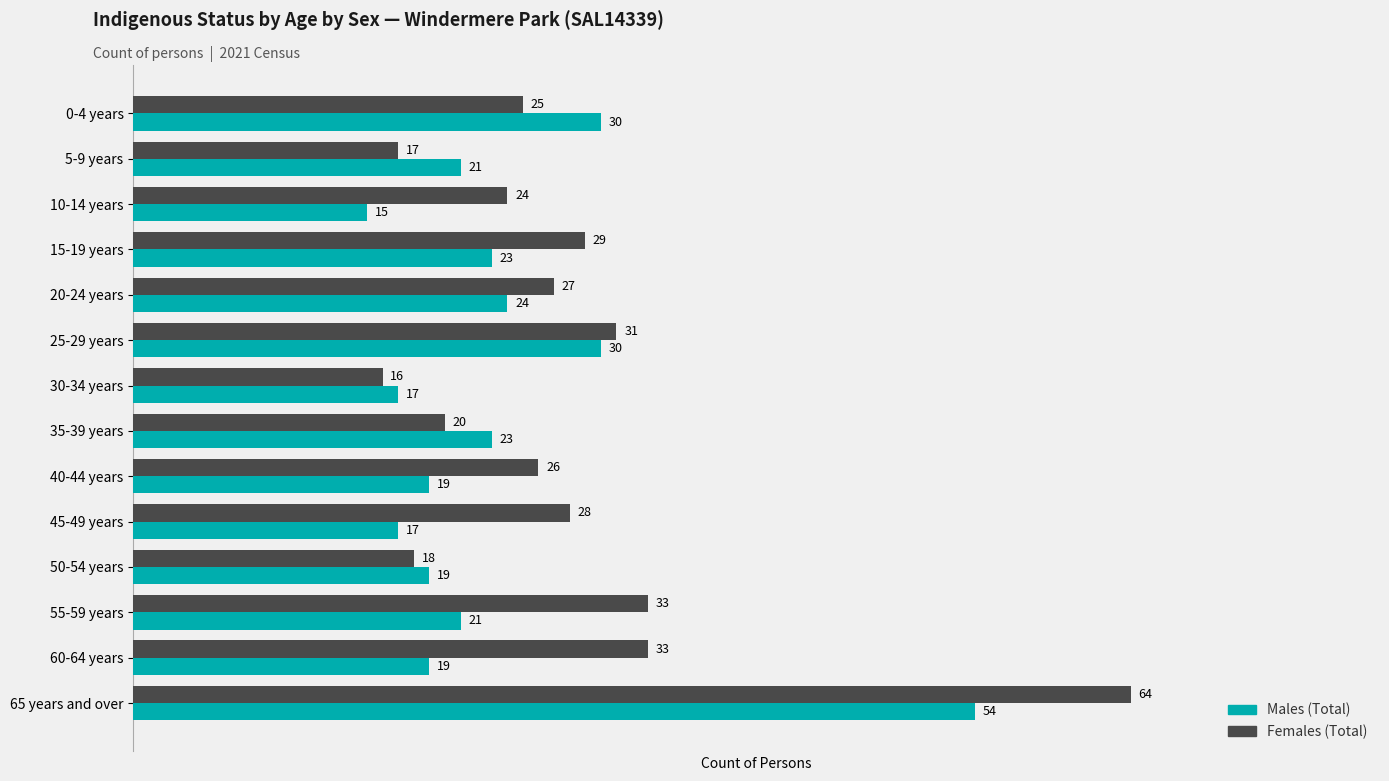

What is the difference between the highest and lowest values at 65 years and over?

10